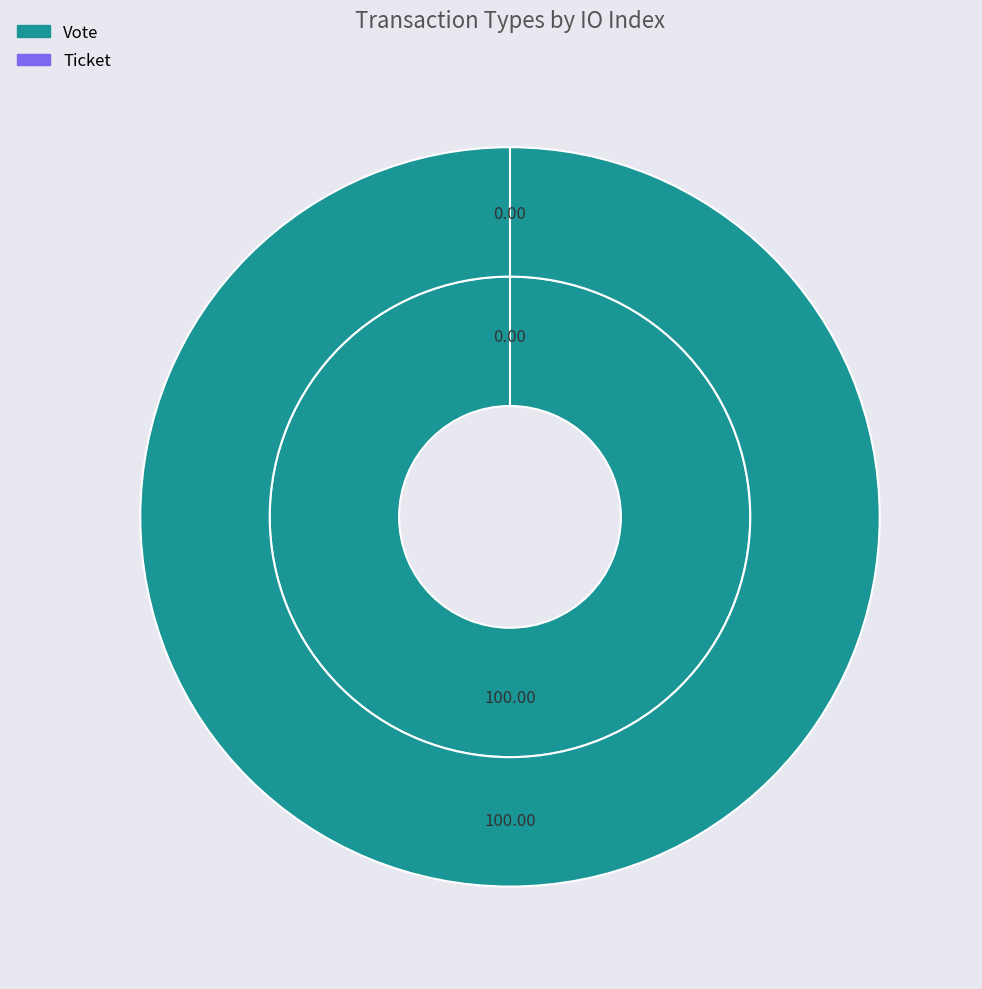

Do Ticket and Vote together represent more than half of the pie?

Yes